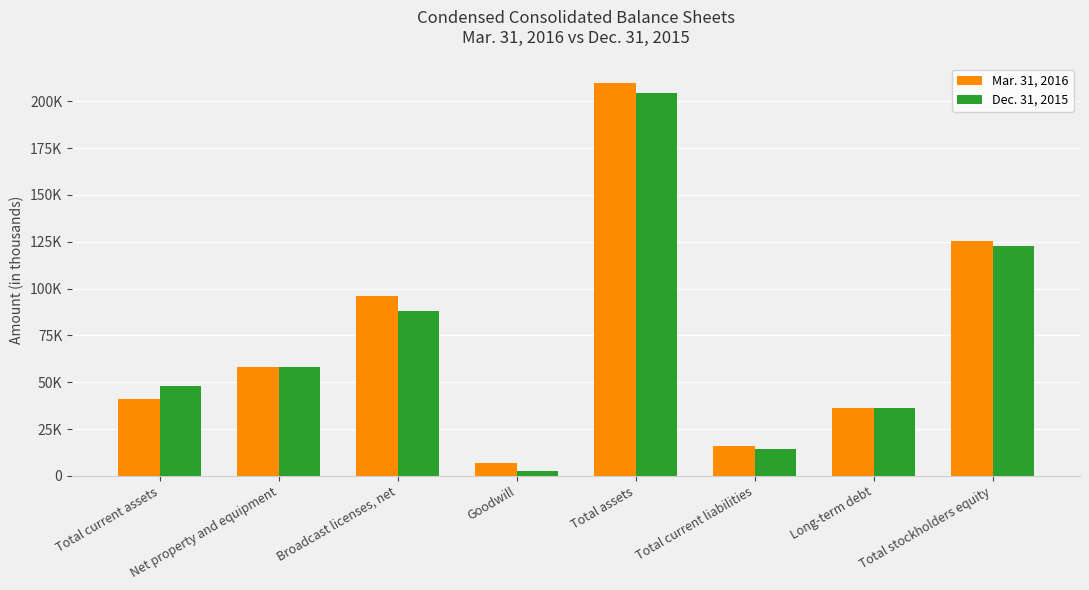

What is the approximate value of Mar. 31, 2016 at Total assets?

209727